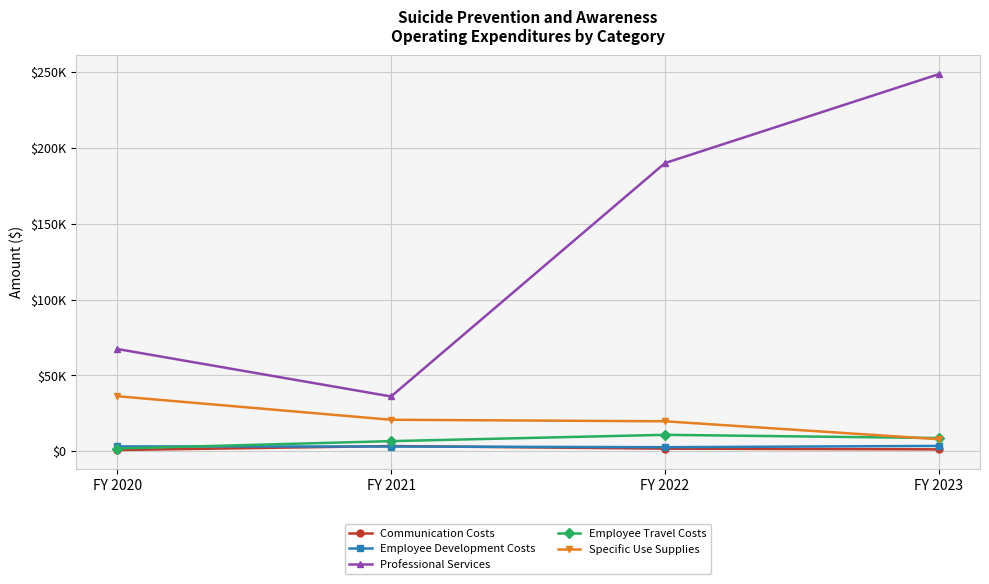

True or false: Specific Use Supplies has a value of 13655.6 at FY 2023.

False